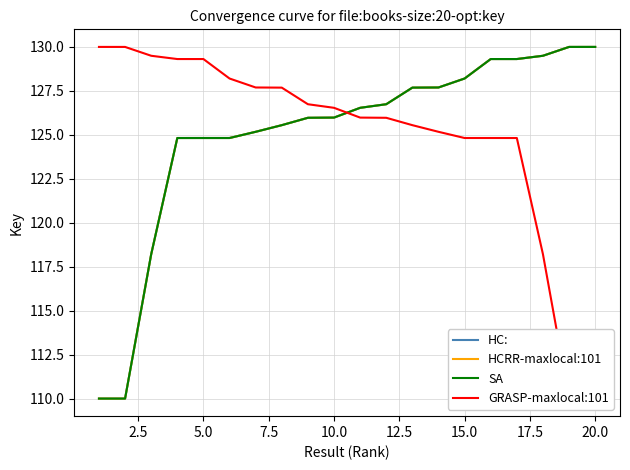

Which series ends up on top after the final intersection of HC: and GRASP-maxlocal:101?

HC: